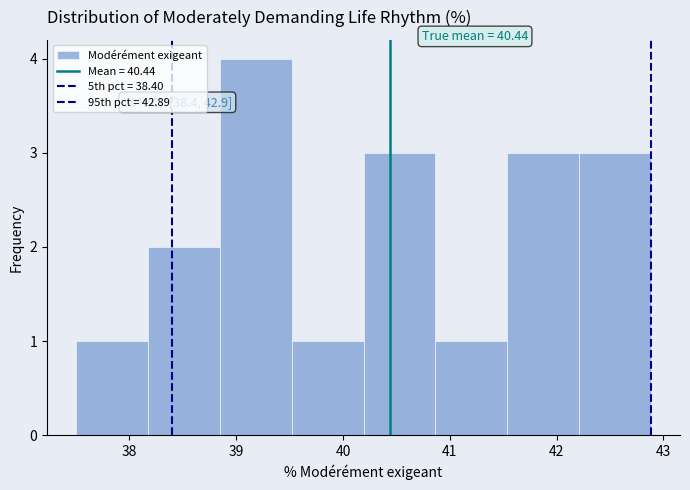

Which range on the x-axis has the tallest bar?

38.8 to 39.5